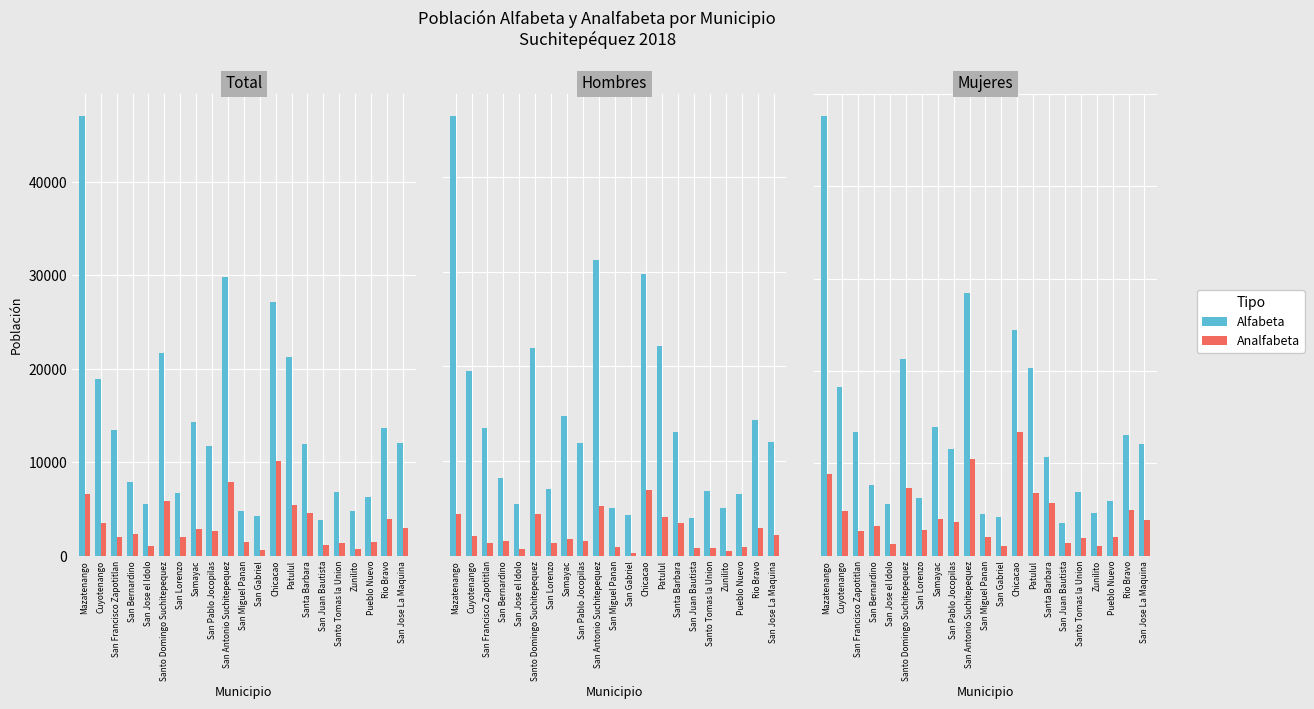

The value of Analfabeta at San Bernardino is 1597. True or false?

True